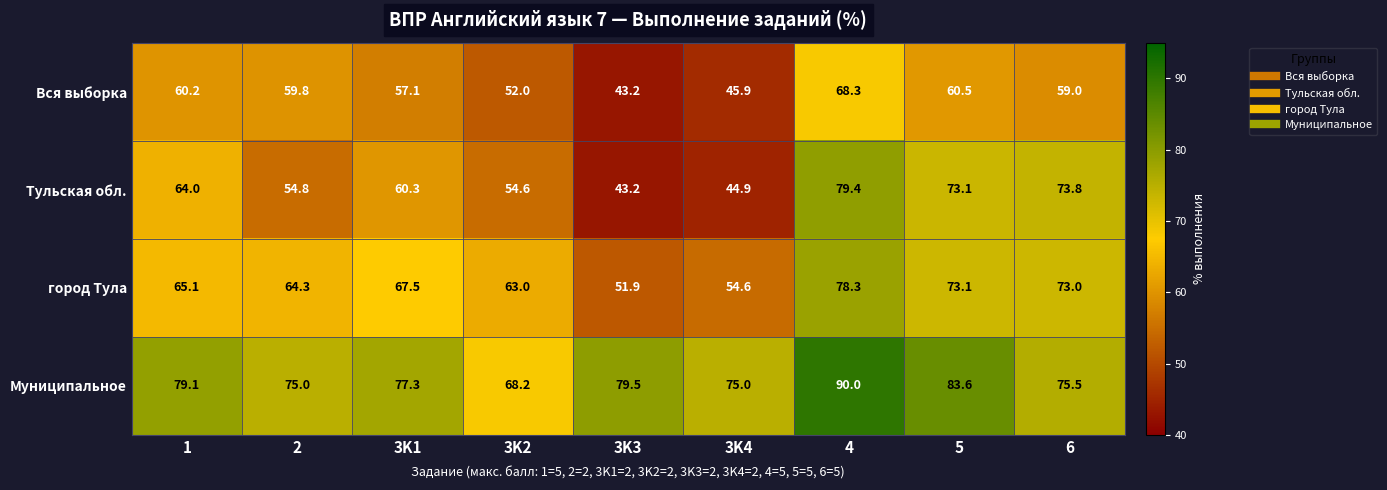

Where is Вся выборка nearest to the value 55?

3K1